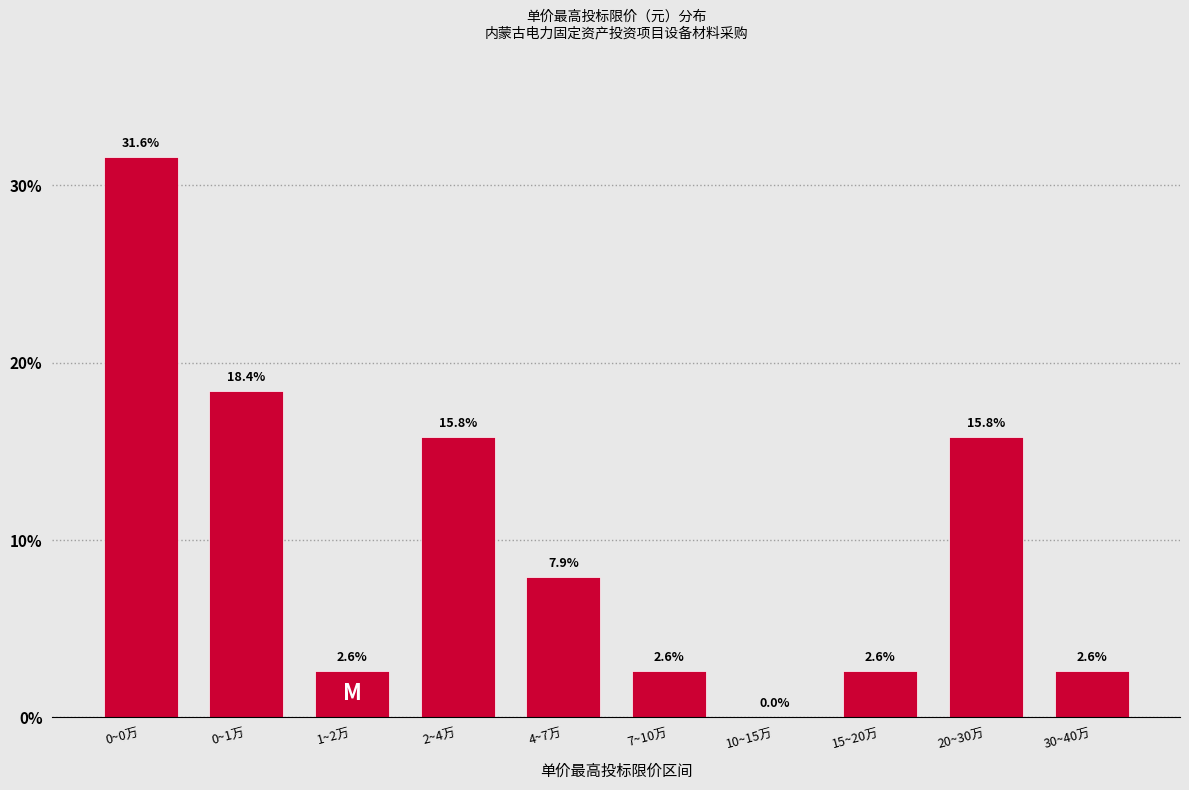

Reading left to right, list all the values displayed in this chart.

0~0万=31.6	0~1万=18.4	1~2万=2.6	2~4万=15.8	4~7万=7.9	7~10万=2.6	10~15万=0.0	15~20万=2.6	20~30万=15.8	30~40万=2.6